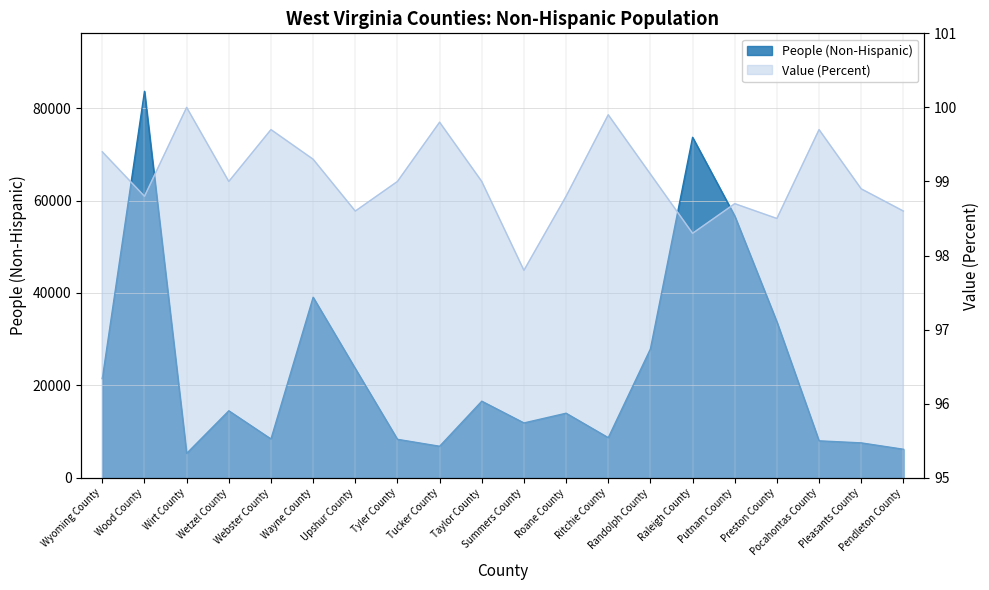

What are all the series names shown in the legend?

People (Non-Hispanic), Value (Percent)